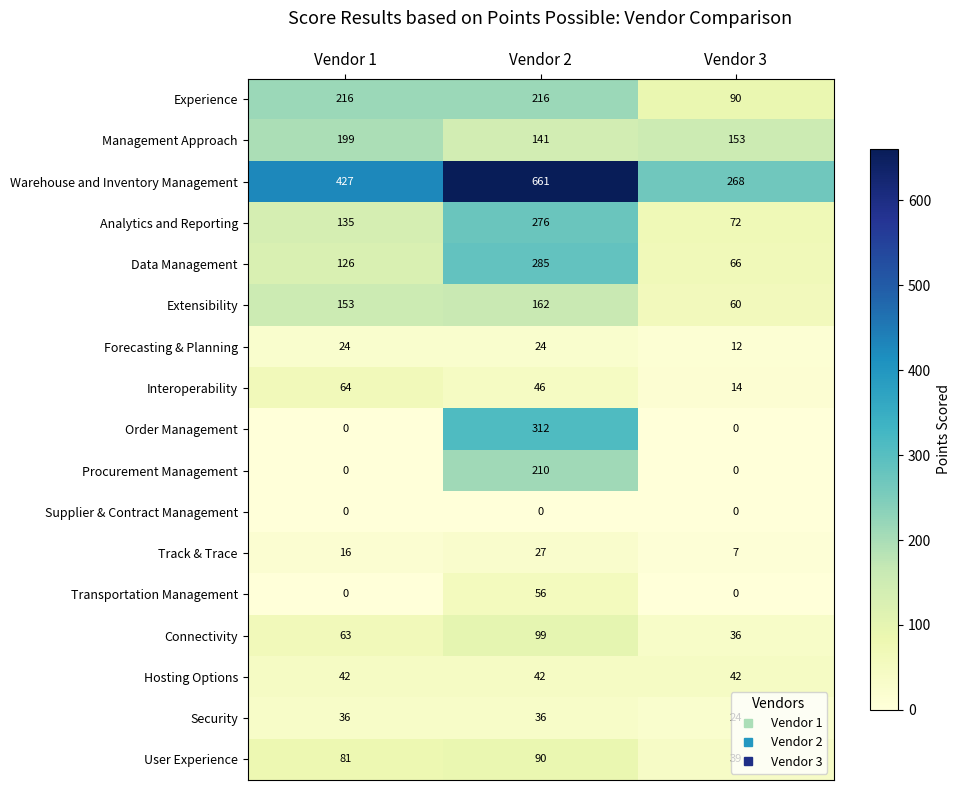

What is the difference between the maximum and second lowest values in the Warehouse and Inventory Management series?

234